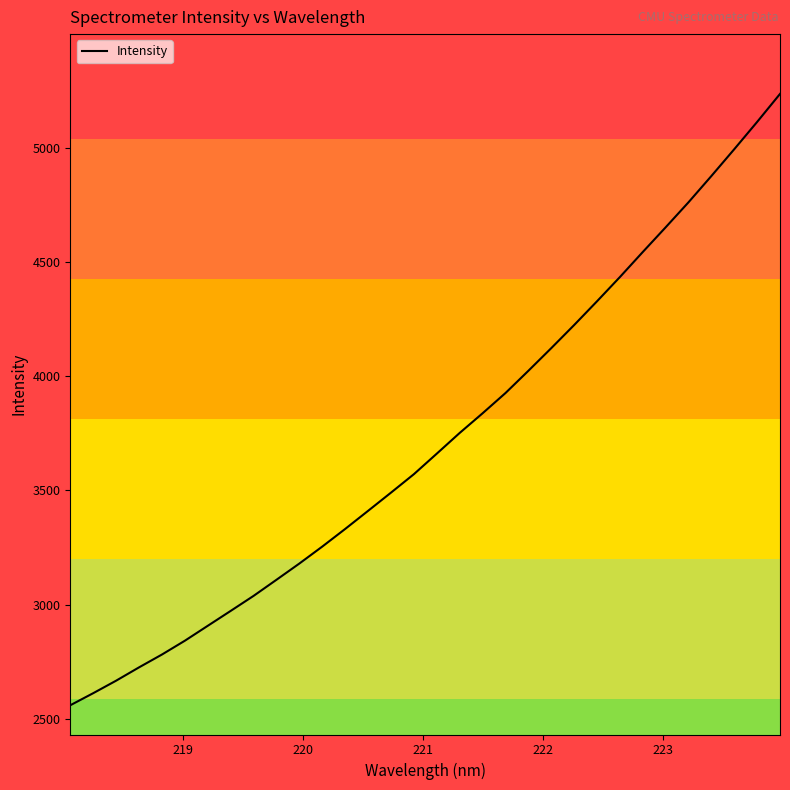

Count the number of categories in the chart.

32